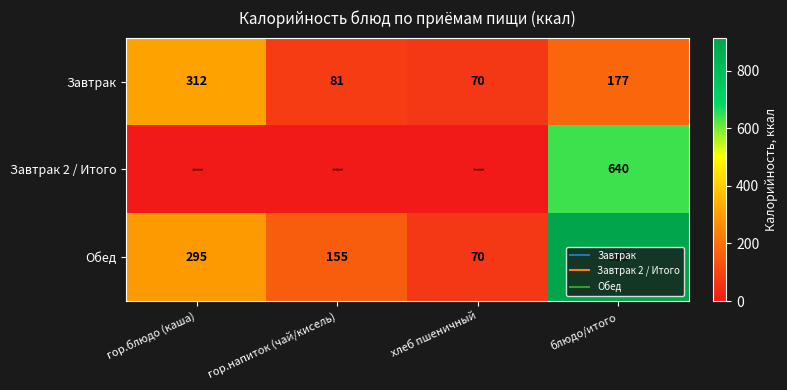

The Завтрак series shows 472.0 at гор.блюдо (каша). True or false?

False